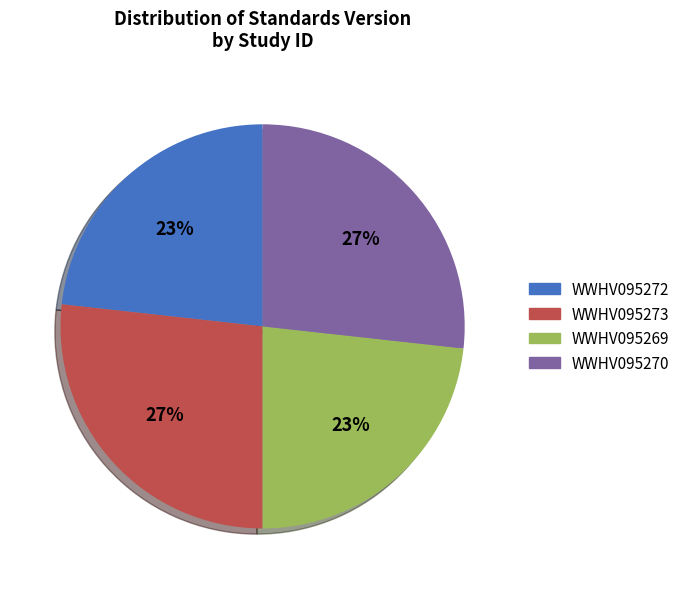

Between WWHV095272 and WWHV095273, which is larger?

WWHV095273